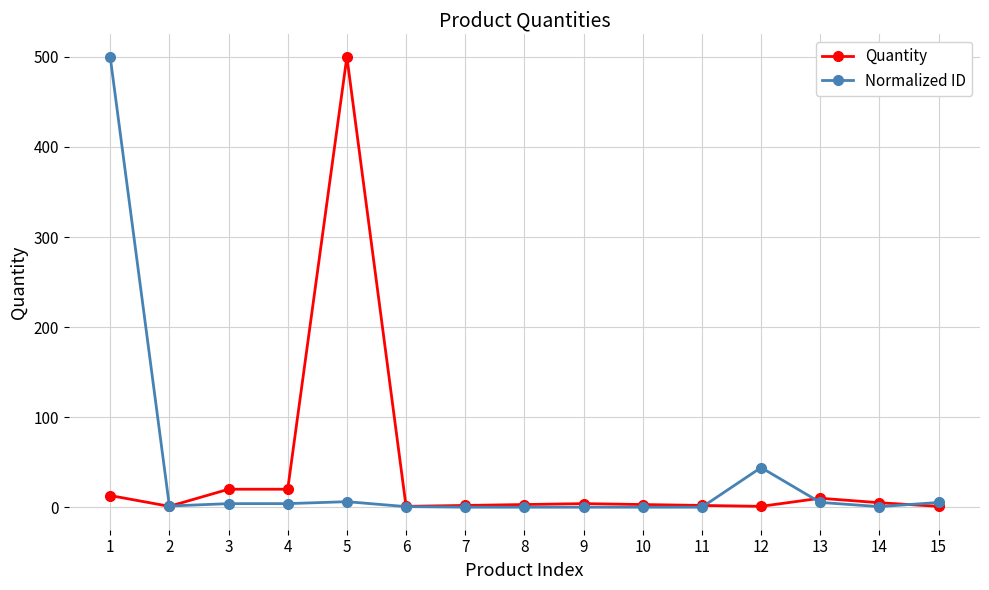

True or false: Quantity has more than 1 points higher than both neighbors.

True